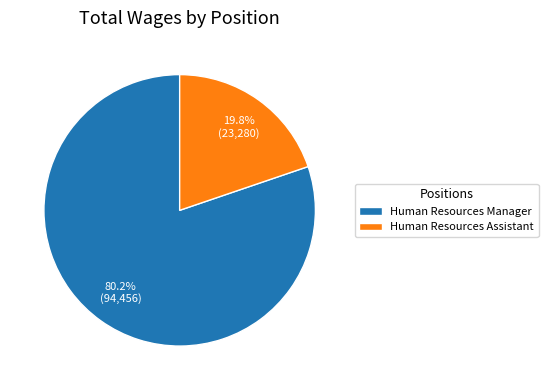

Does Human Resources Manager account for over 50% of the chart?

Yes